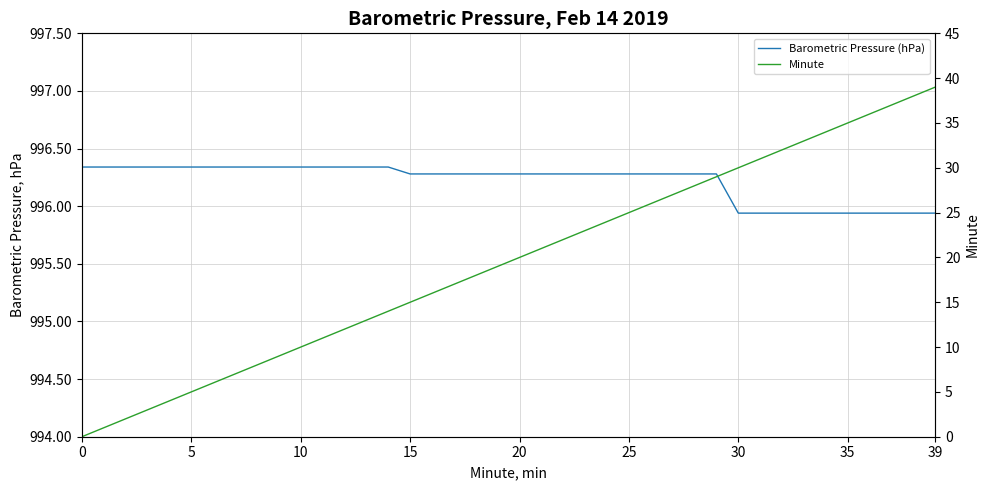

True or false: Minute has more than 1 points higher than both neighbors.

False